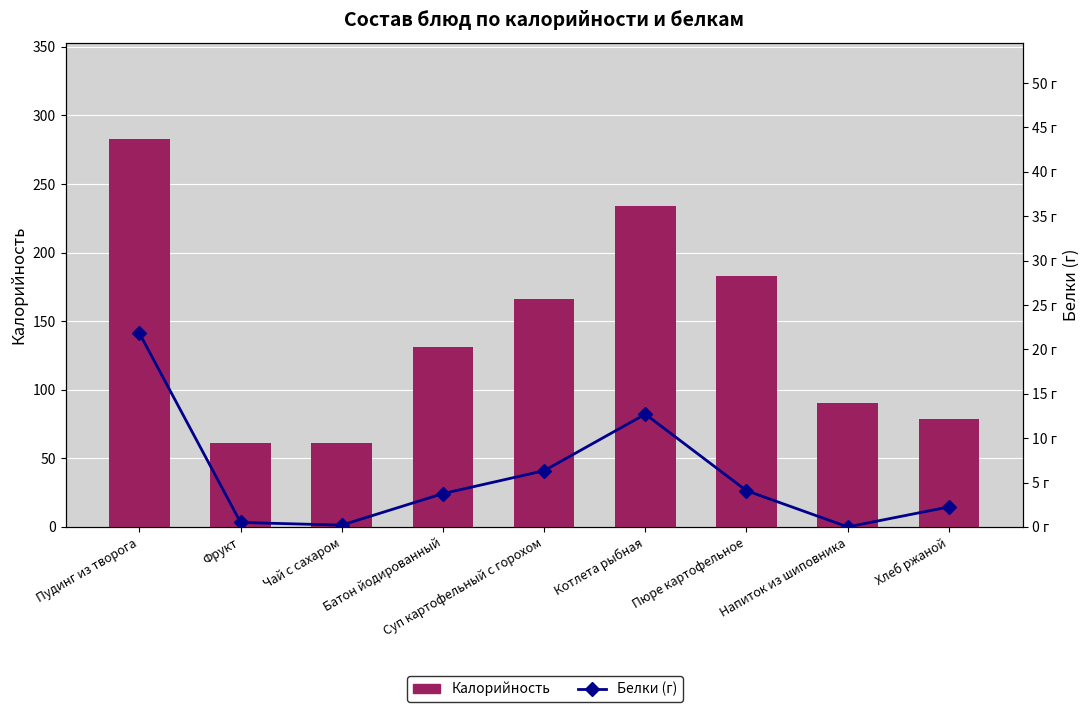

The value of Калорийность at Пудинг из творога is 370.5. True or false?

False